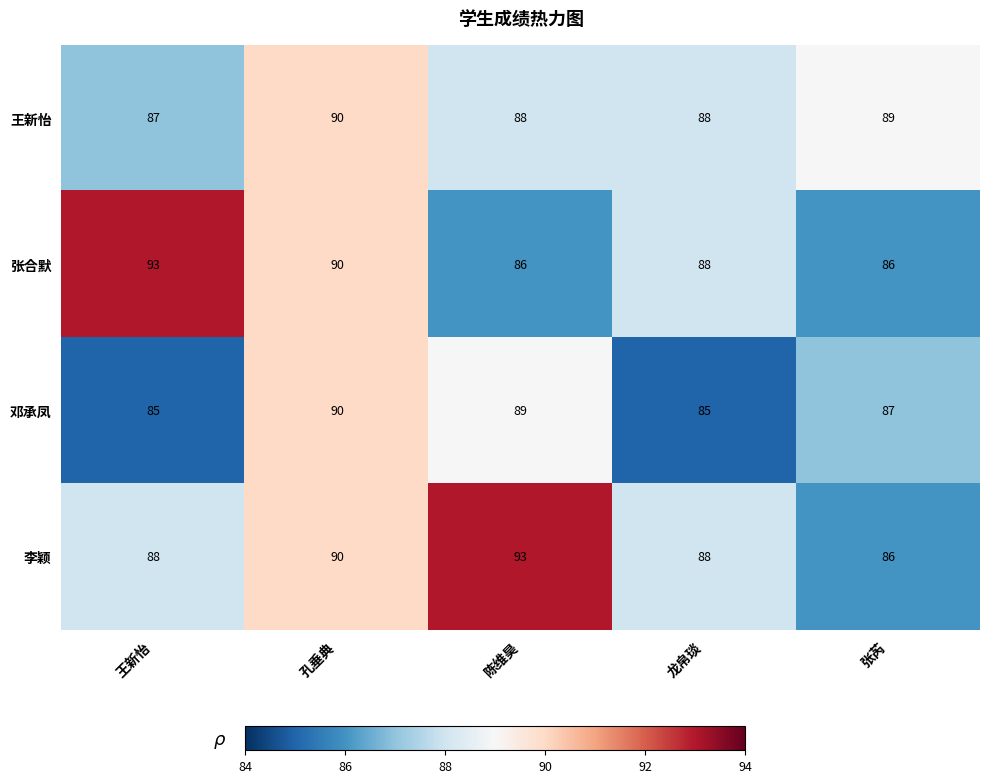

What is the difference between the second highest and minimum values in the 张合默 series?

4